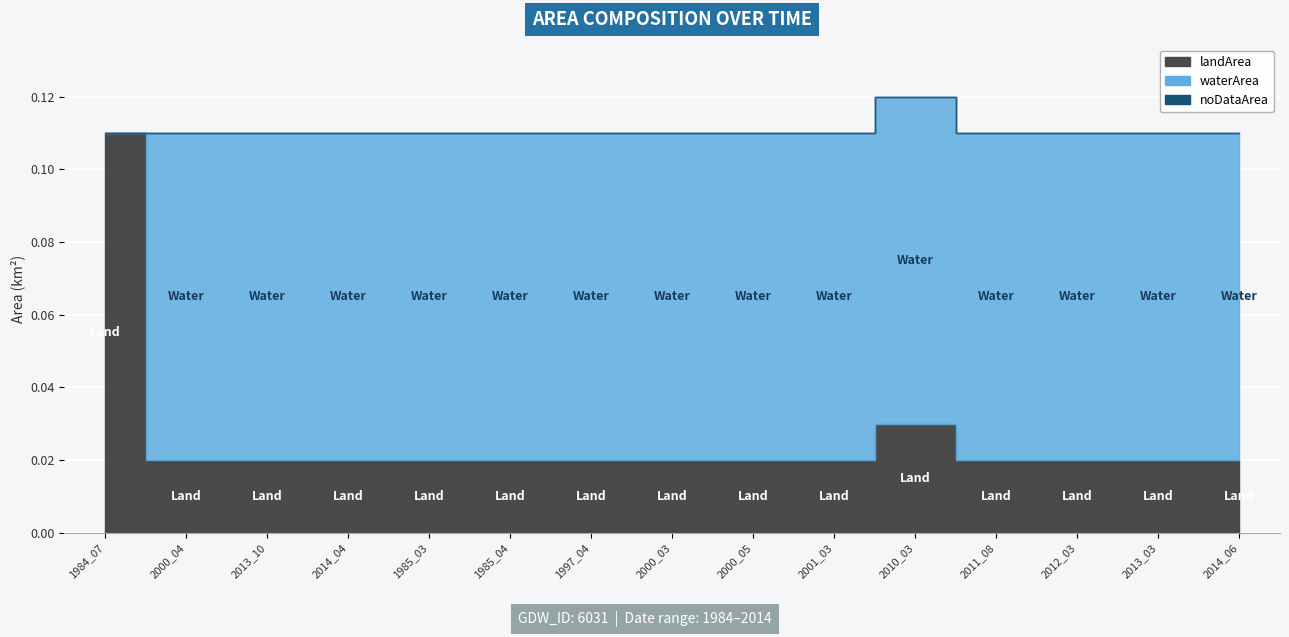

True or false: waterArea has a value of 0.1 at 2001_03.

False